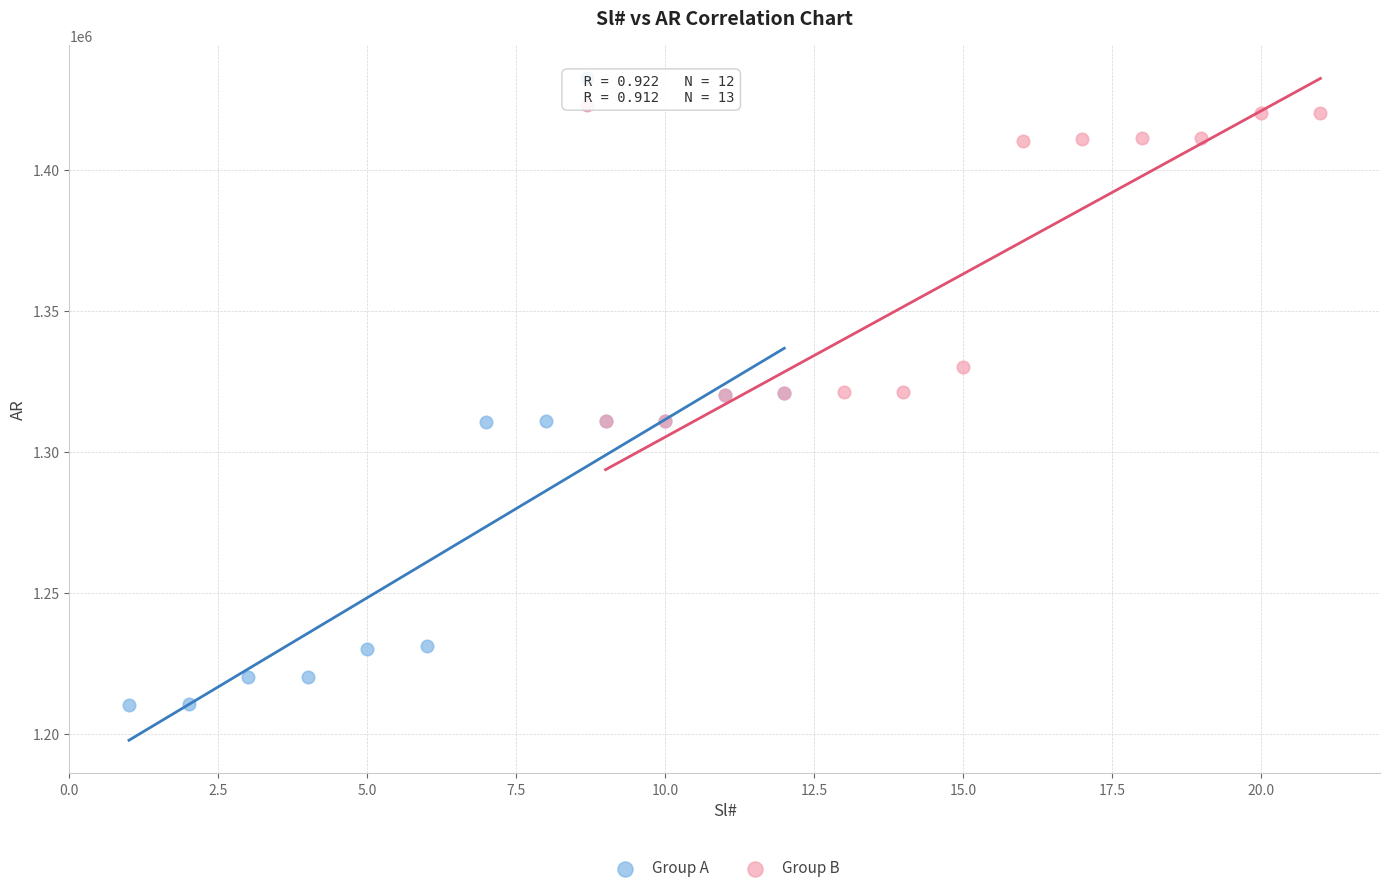

Which series reaches the minimum Y coordinate?

Group A